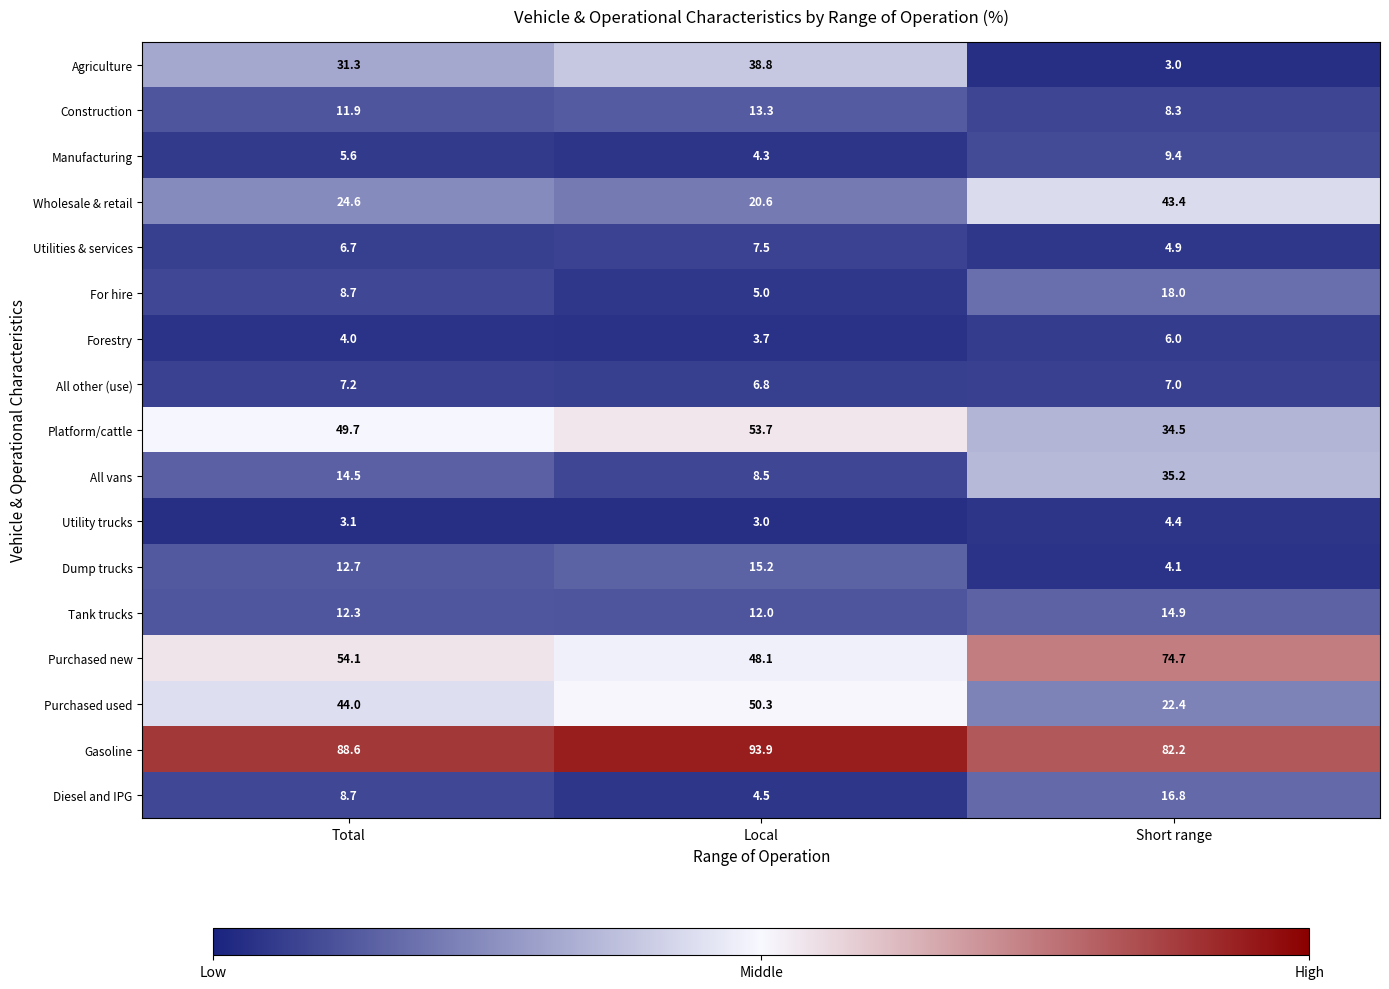

What is the approximate value of Platform/cattle at Total?

49.7